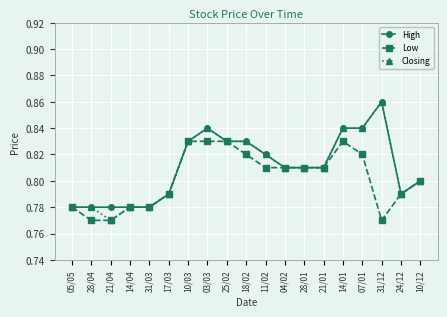

Does the chart have visible grid lines?

Yes